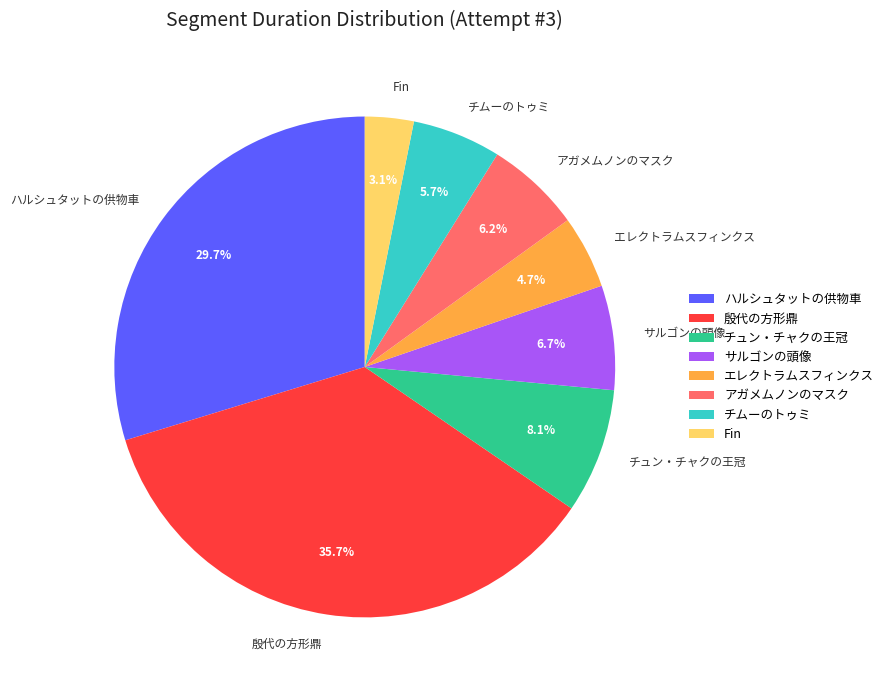

Which category has the smallest portion of the pie?

Fin